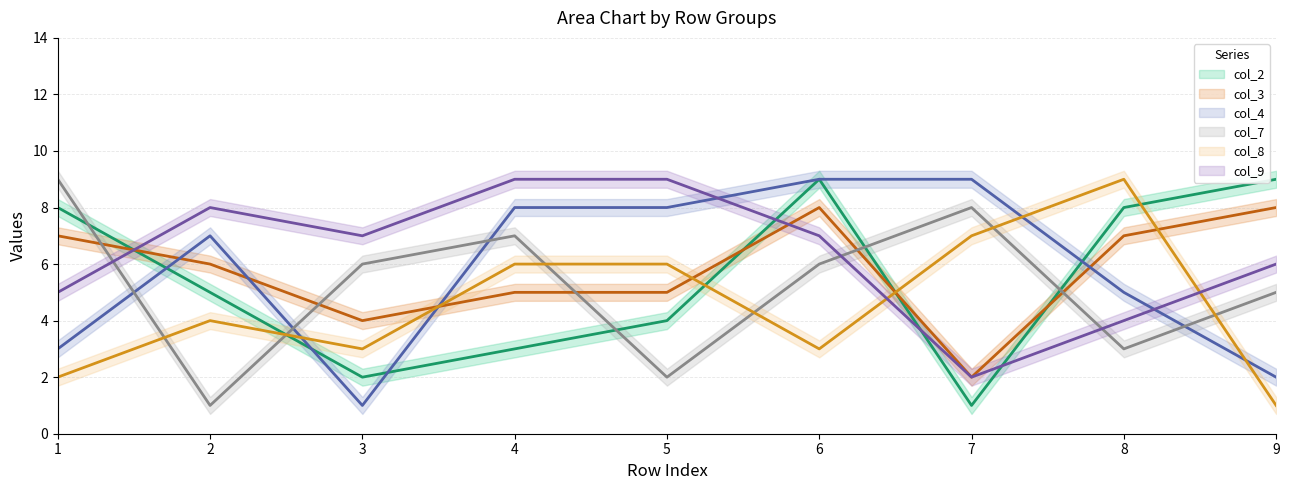

Reading left to right, what are all the values shown in this chart?

col_2_line: 8	5	2	3	4	9	1	8	9
col_3_line: 7	6	4	5	5	8	2	7	8
col_4_line: 3	7	1	8	8	9	9	5	2
col_7_line: 9	1	6	7	2	6	8	3	5
col_8_line: 2	4	3	6	6	3	7	9	1
col_9_line: 5	8	7	9	9	7	2	4	6